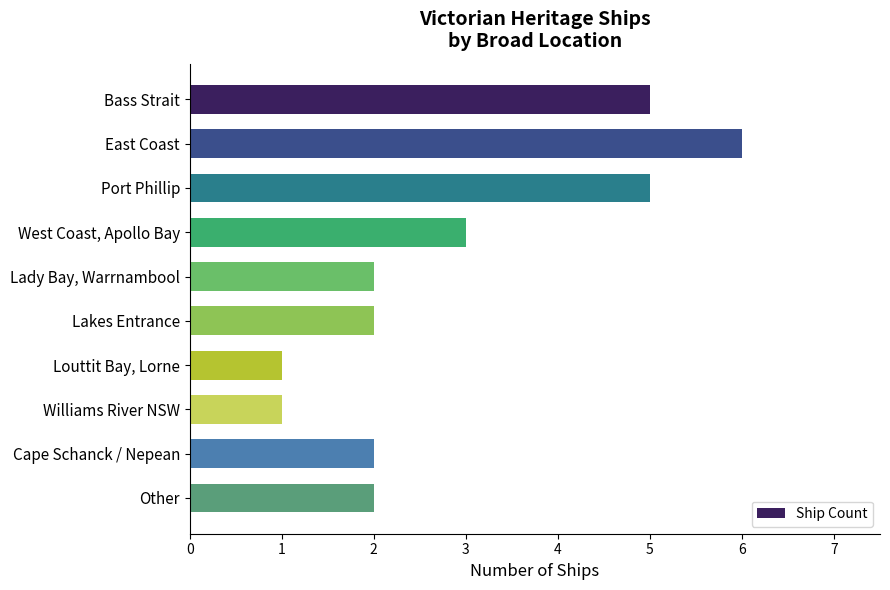

Between Cape Schanck / Nepean and Williams River NSW, which is larger?

Cape Schanck / Nepean